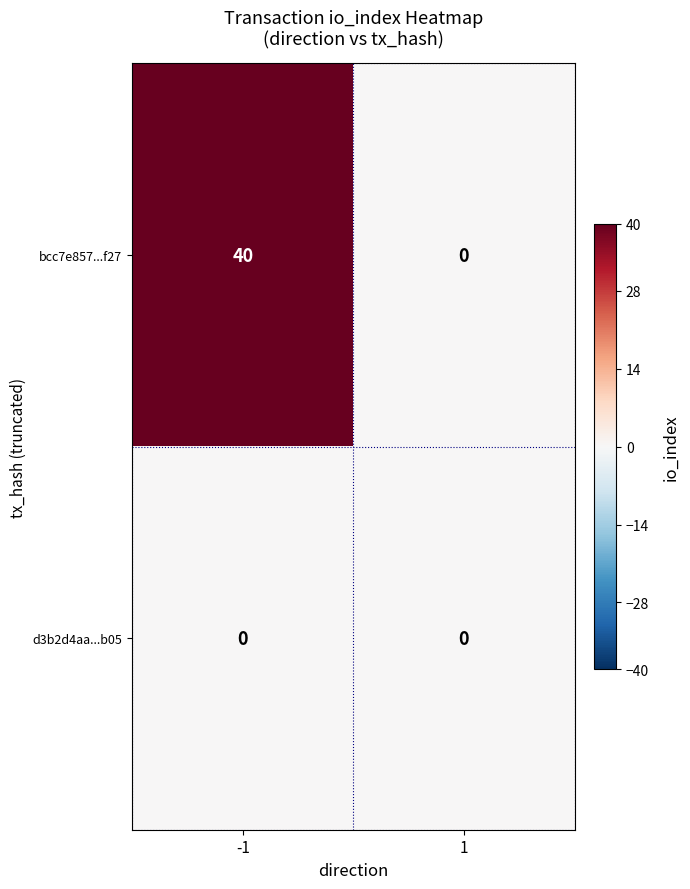

Which series has the largest total across all categories?

bcc7e857...f27